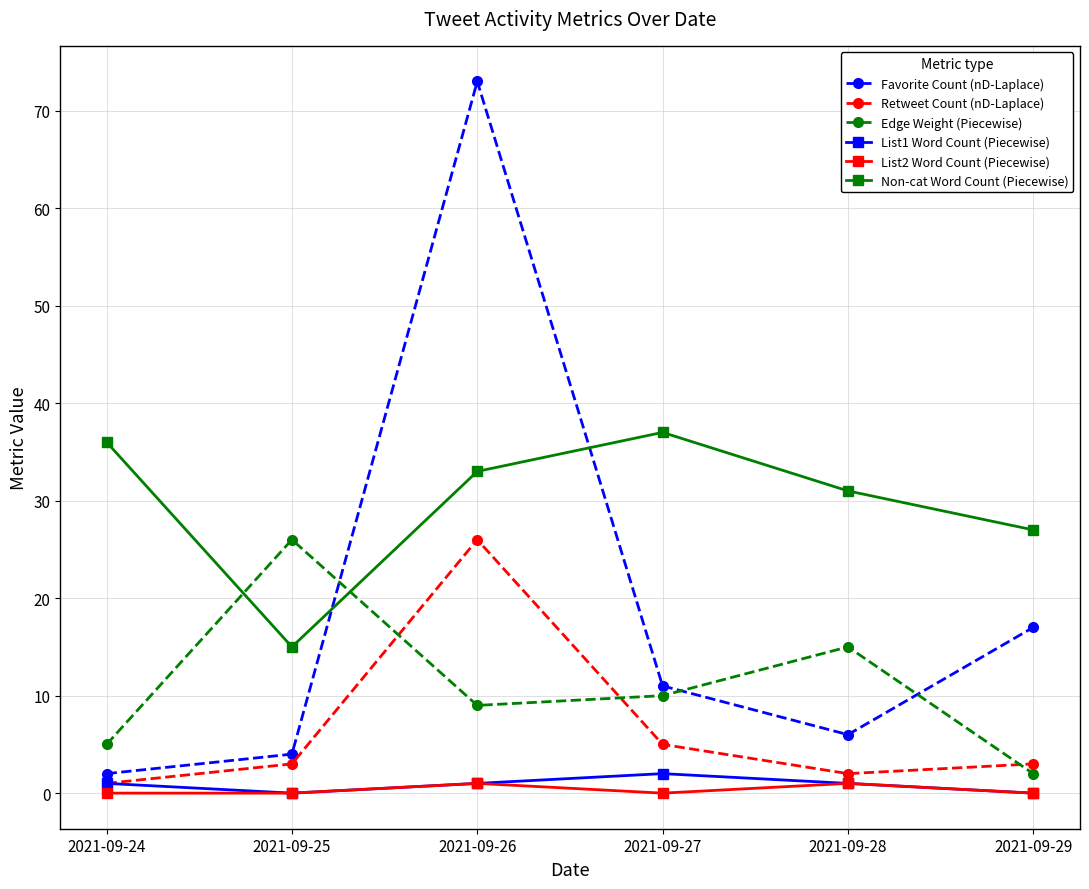

What is the total value across all series at 2021-09-28?

56